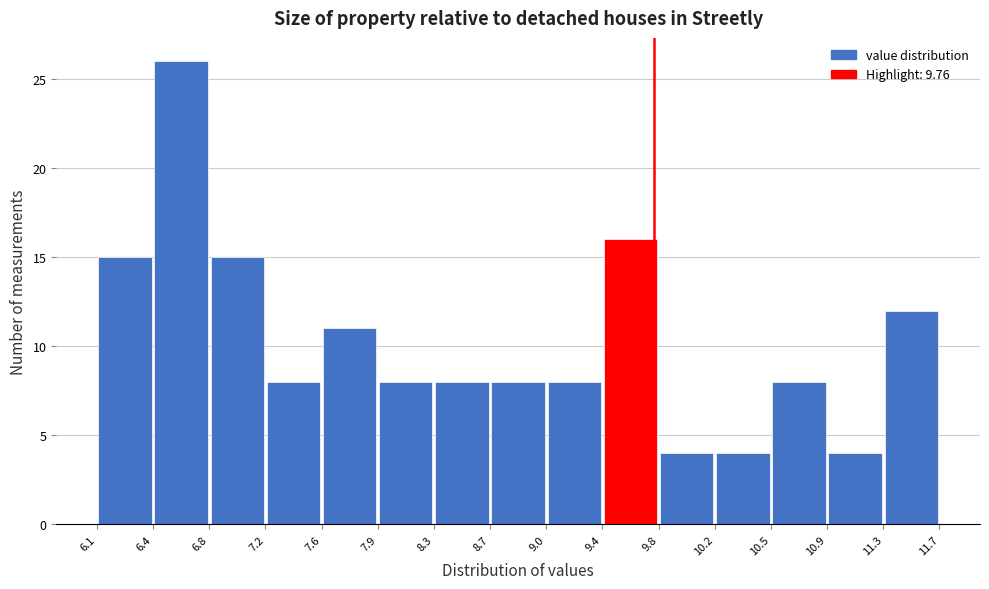

How tall is the bar that spans 10.5 to 10.9 on the x-axis? The values are not printed on the chart, so give them approximately, as read against the axis.

8